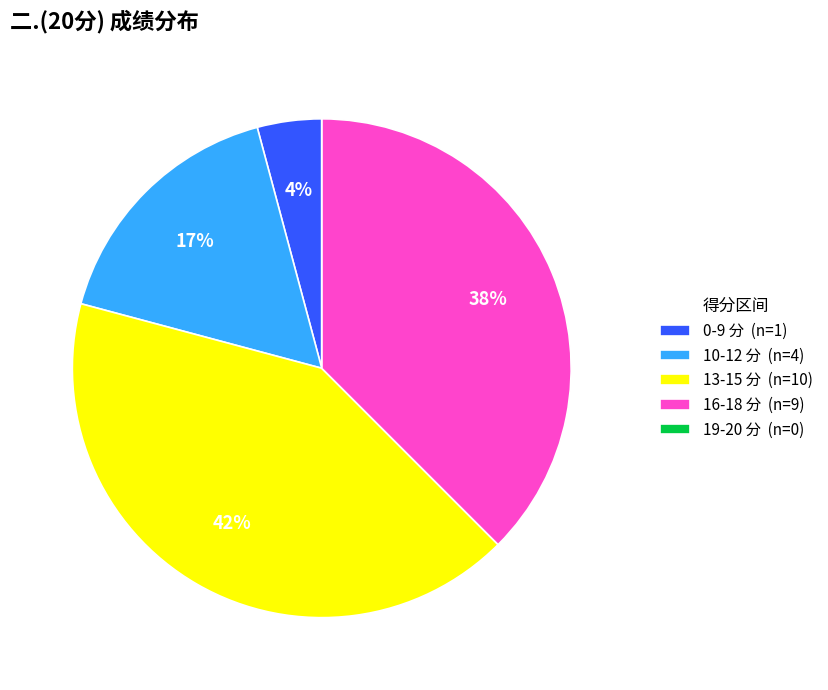

Is there any slice that represents more than half of the pie?

No